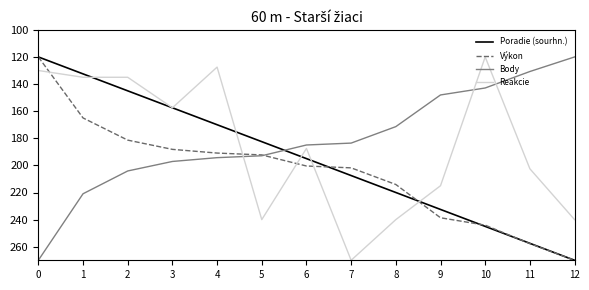

What is the difference between the highest and lowest values at 11?

127.0